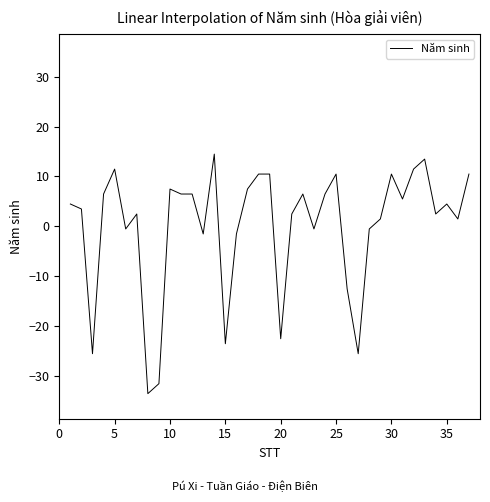

What is the difference between the maximum and minimum values?

48.0